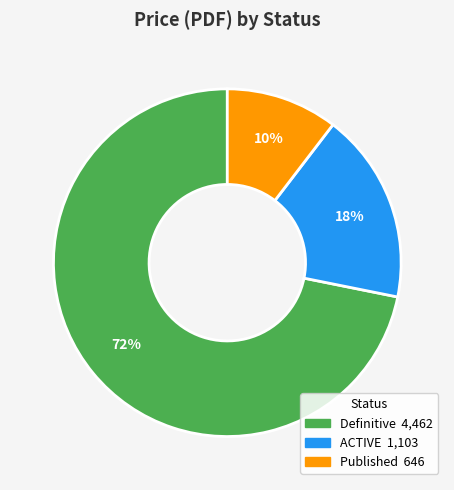

Is there any slice that represents more than half of the pie?

Yes